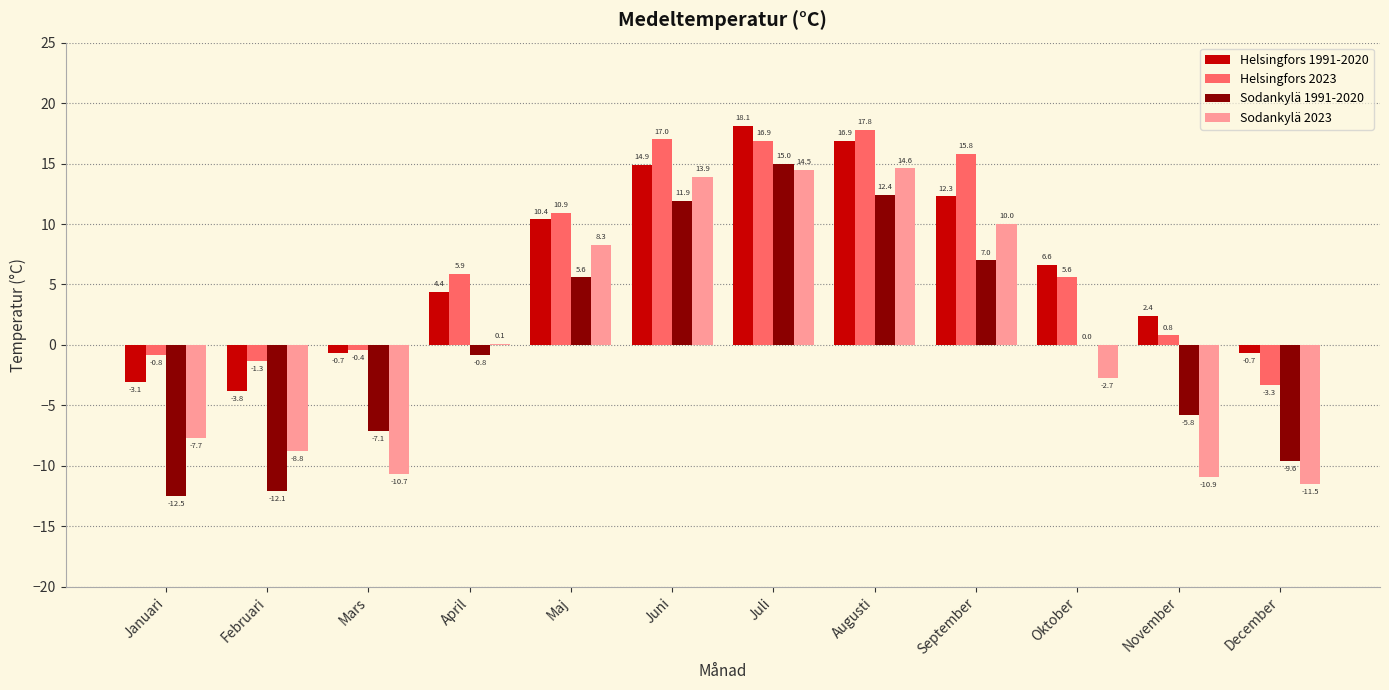

Where does the Helsingfors 1991-2020 series first go above 6?

Maj